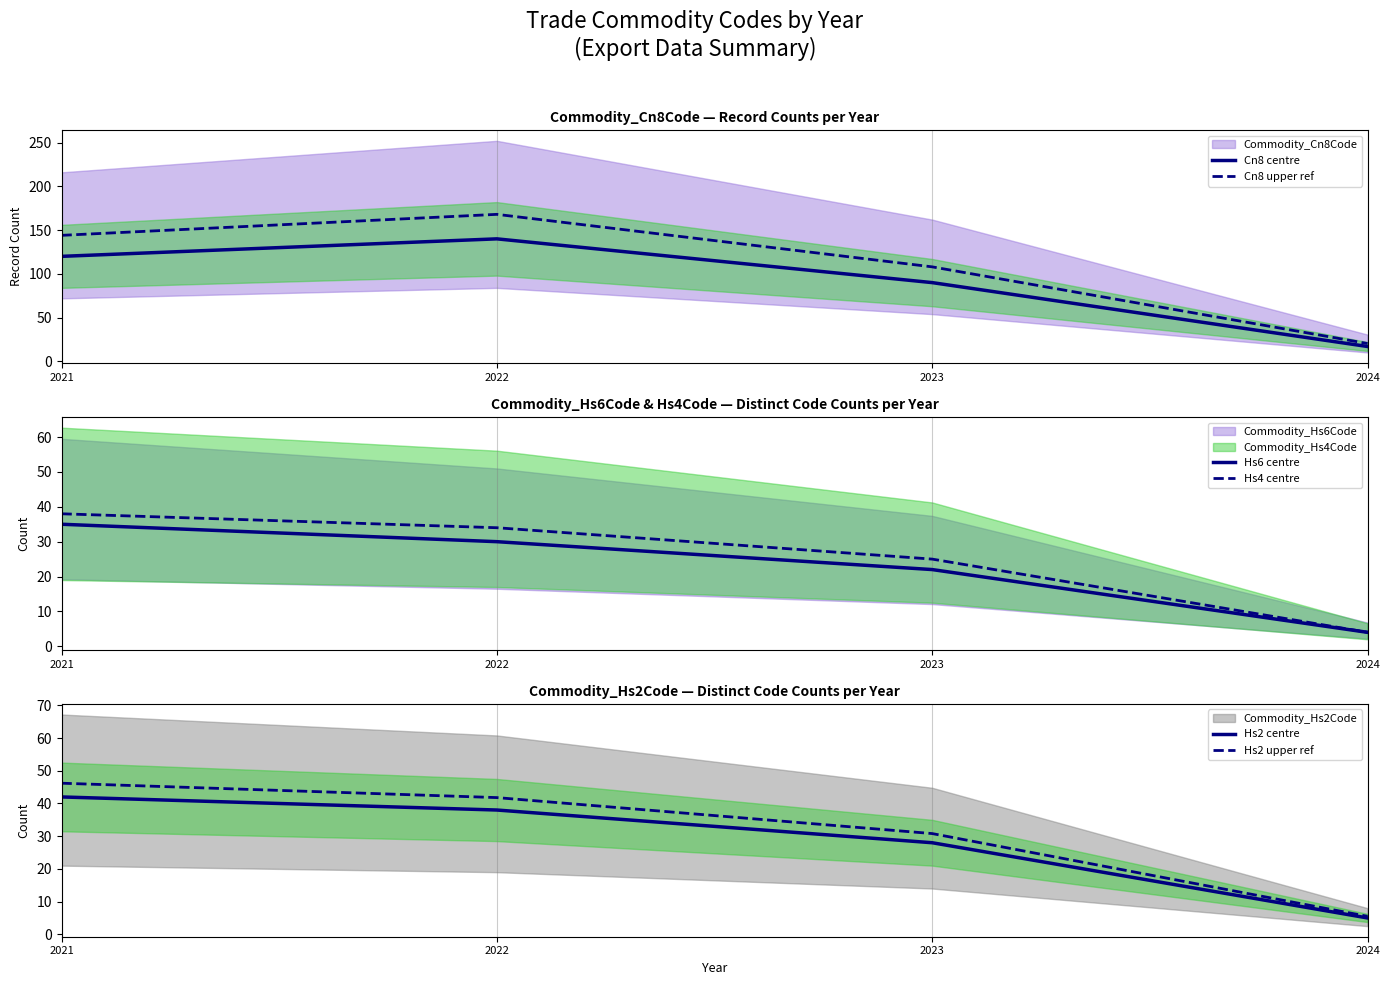

True or false: Cn8 centre and Hs2 centre intersect in this chart.

False